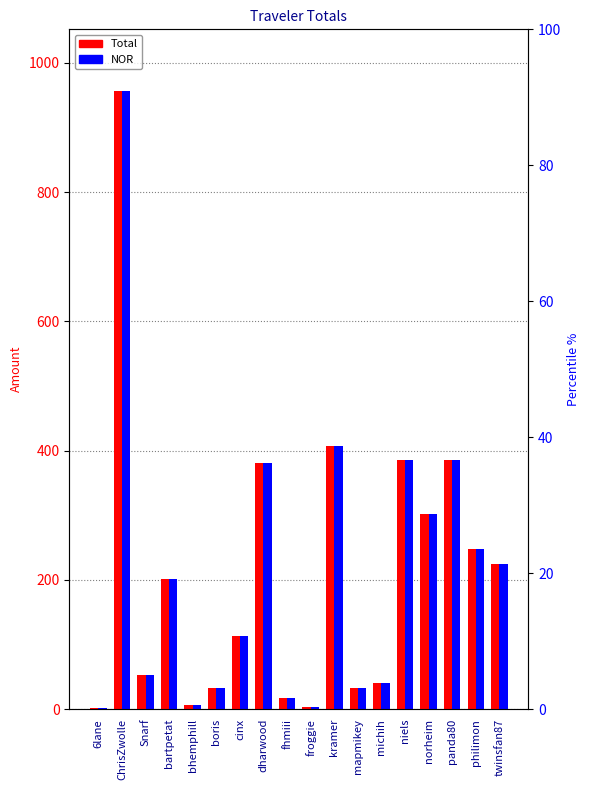

Is it true that Total equals 221.3 at niels?

False